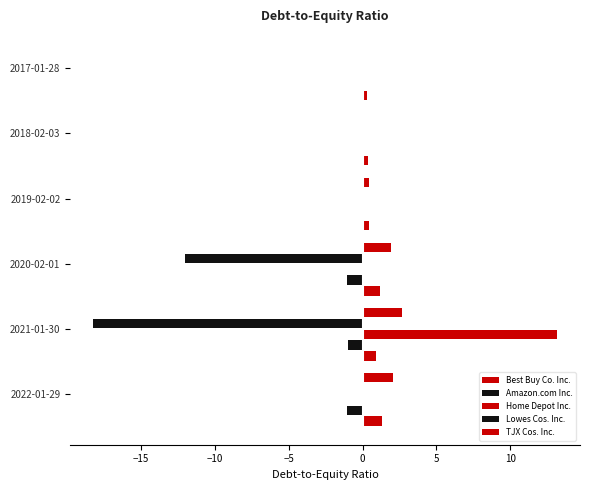

How many series are shown in this chart?

5